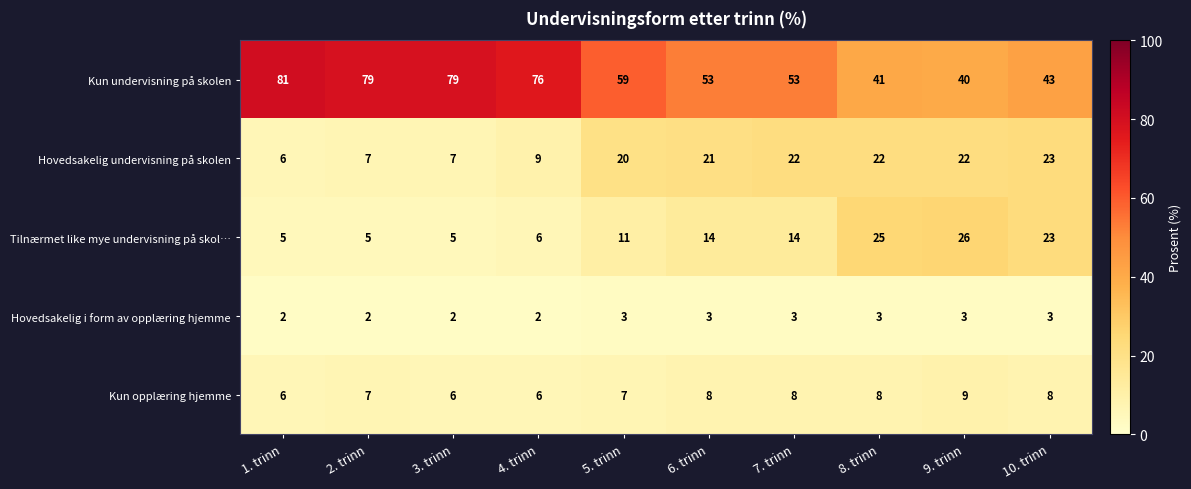

What is the total value across all series at 9. trinn?

100